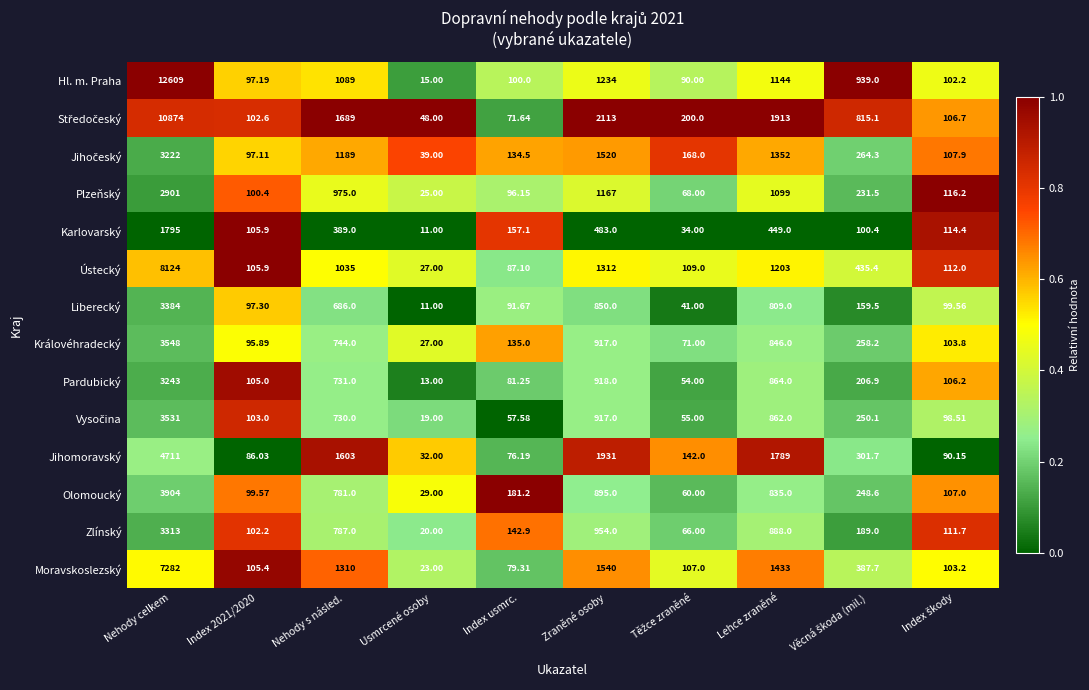

At which label does Jihomoravský first exceed 301?

Nehody celkem